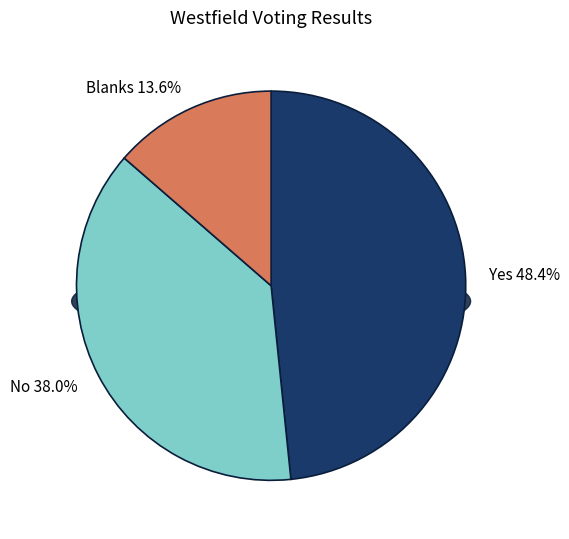

What is the ratio of the value at No to the value at Blanks?

2.8